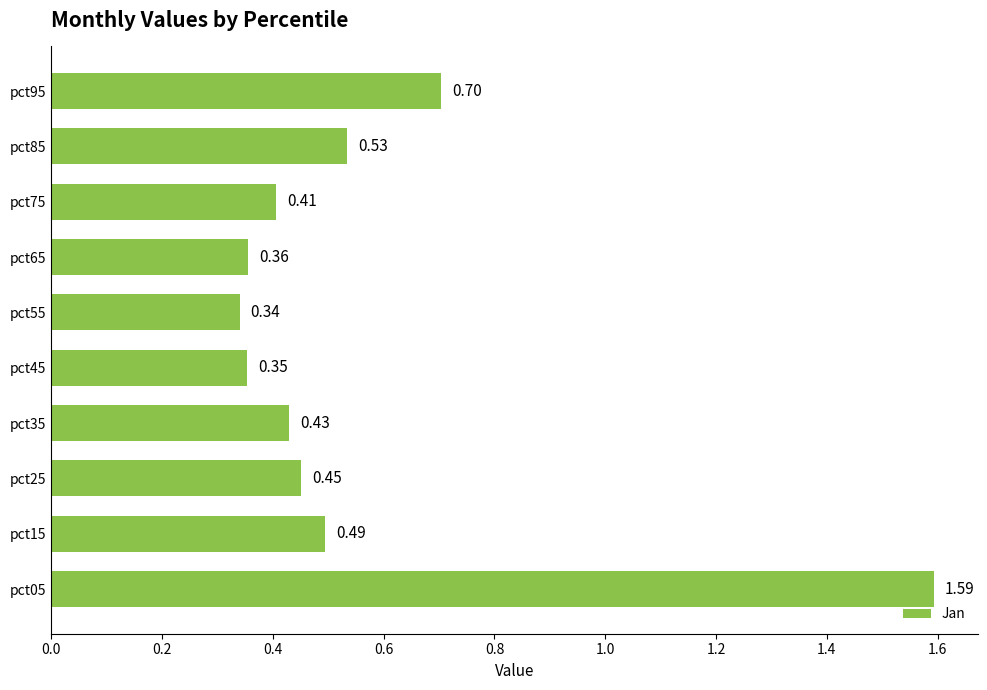

What is the sum of the values at pct25 and pct15?

0.9